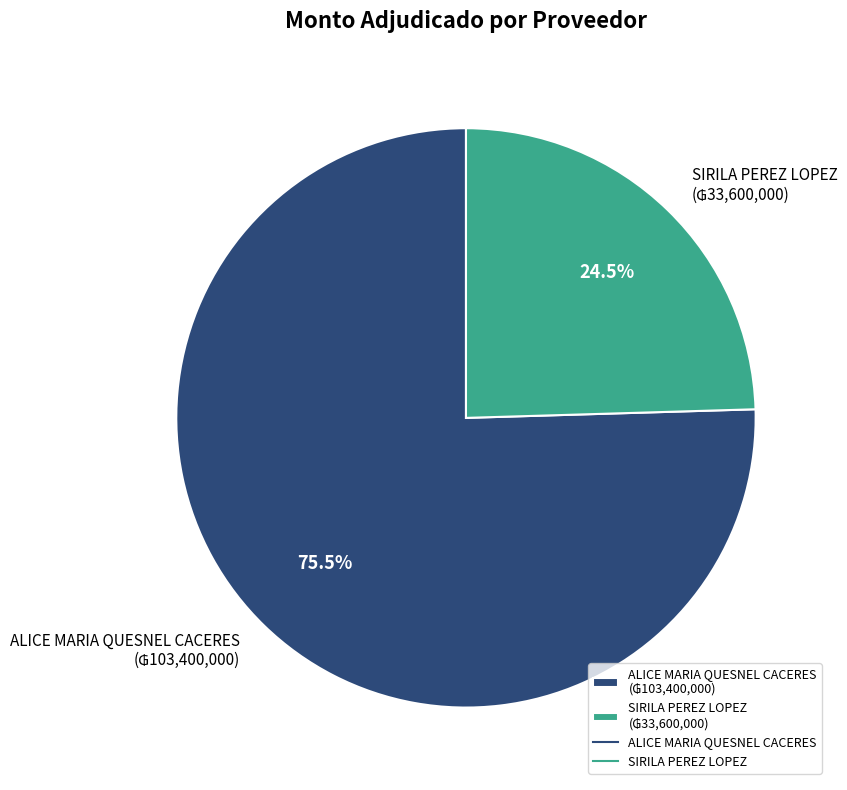

Combined, what portion of the pie is SIRILA PEREZ LOPEZ and ALICE MARIA QUESNEL CACERES?

100.0%